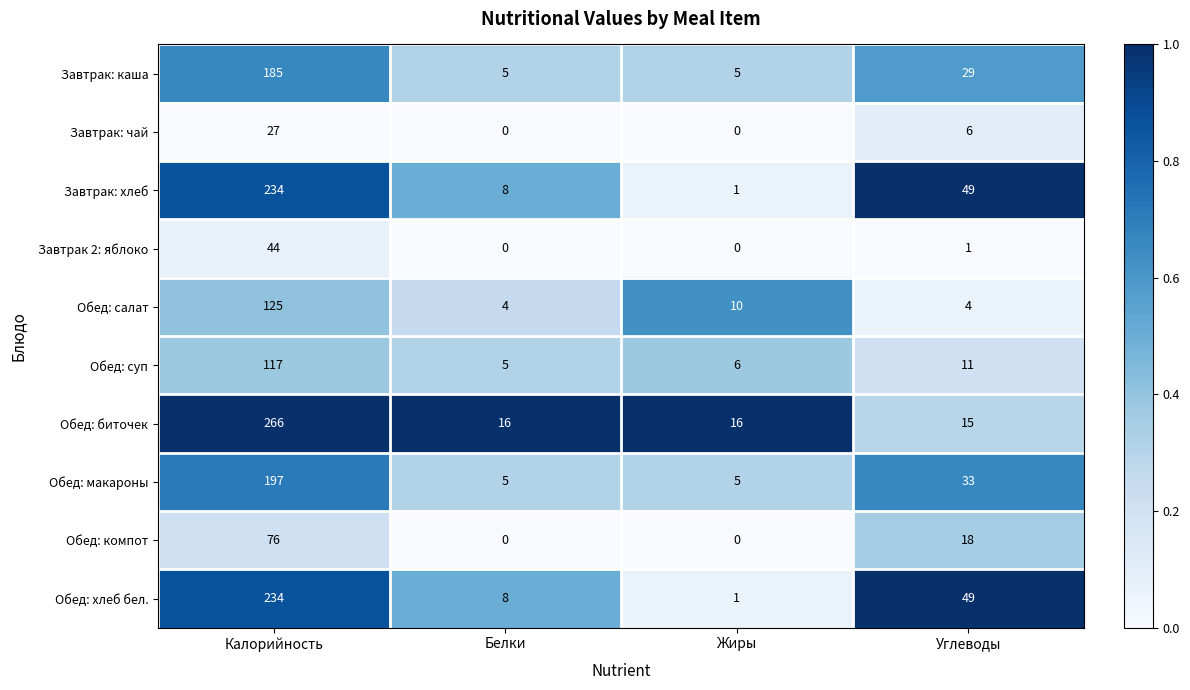

What is the greatest value displayed?

266